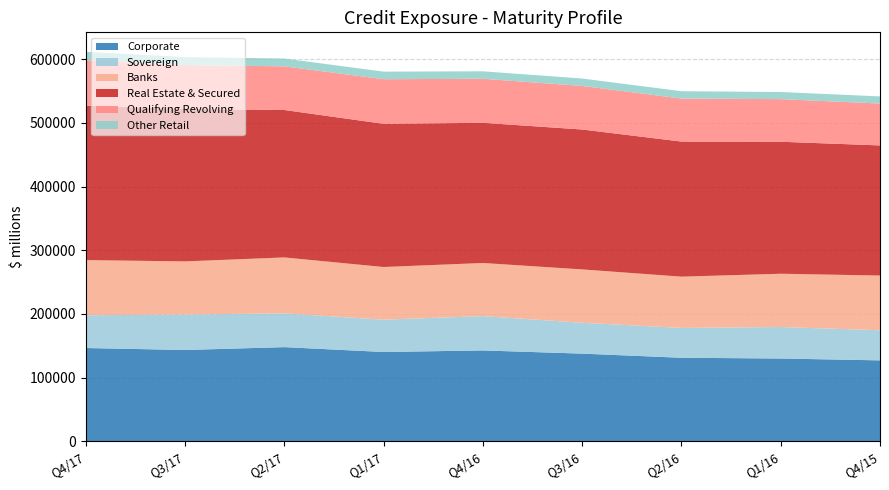

Reading right to left, what are all the values shown in this chart?

Corporate: Q4/15=127229	Q1/16=130145	Q2/16=131327	Q3/16=137803	Q4/16=142828	Q1/17=140375	Q2/17=148009	Q3/17=143530	Q4/17=146617
Sovereign: Q4/15=47259	Q1/16=49387	Q2/16=46836	Q3/16=48405	Q4/16=53798	Q1/17=50719	Q2/17=52965	Q3/17=55633	Q4/17=51368
Banks: Q4/15=85812	Q1/16=83606	Q2/16=80414	Q3/16=83735	Q4/16=83395	Q1/17=82610	Q2/17=87757	Q3/17=83361	Q4/17=86545
Real Estate & Secured: Q4/15=204175	Q1/16=207129	Q2/16=211961	Q3/16=219514	Q4/16=219955	Q1/17=224666	Q2/17=231333	Q3/17=239271	Q4/17=242213
Qualifying Revolving: Q4/15=65722	Q1/16=66817	Q2/16=67487	Q3/16=68334	Q4/16=69056	Q1/17=69993	Q2/17=68503	Q3/17=68616	Q4/17=71415
Other Retail: Q4/15=11192	Q1/16=11169	Q2/16=11497	Q3/16=11647	Q4/16=11729	Q1/17=11871	Q2/17=12239	Q3/17=12641	Q4/17=13188